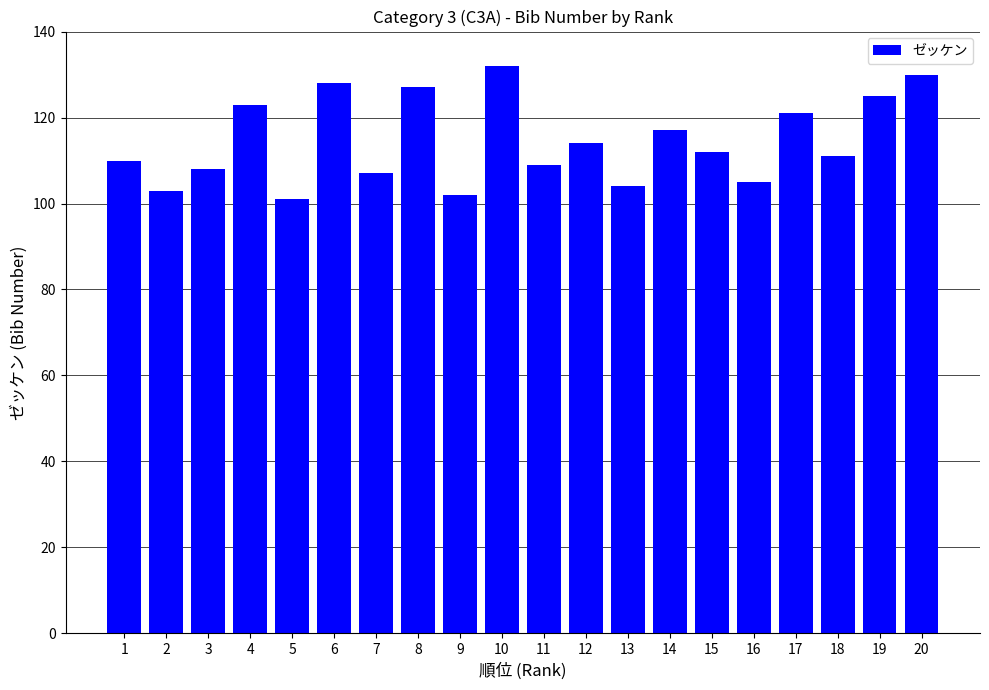

What is the change in value from 11 to 14?

+8